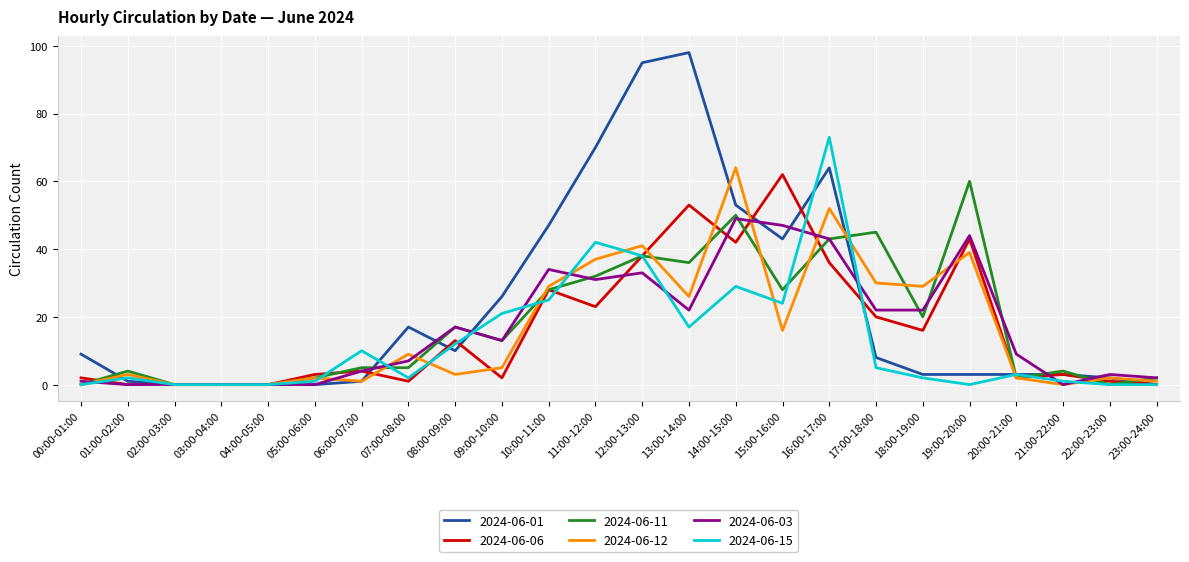

Is it true that 2024-06-01 equals 43 at 15:00-16:00?

True